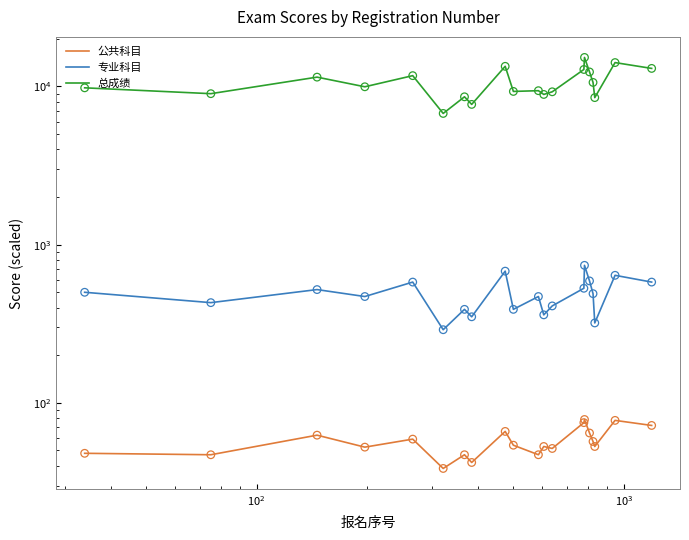

Is the value of 公共科目 at 10 greater than the value of 总成绩 at 17?

No